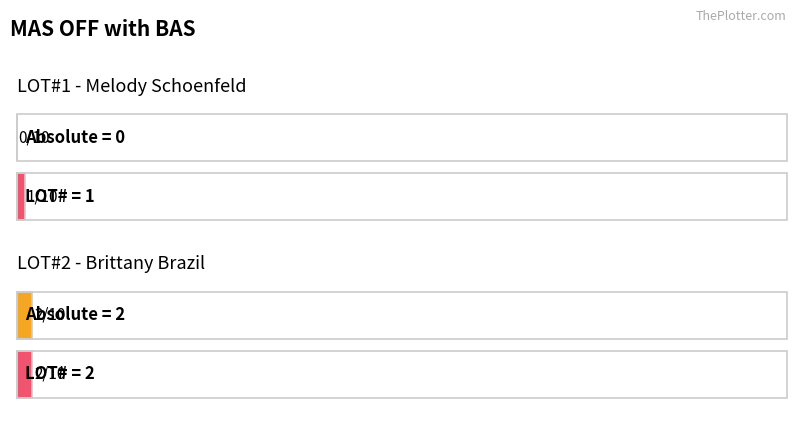

Reading left to right, list all the values displayed in this chart.

Absolute: 0	2
LOT#: 1	2